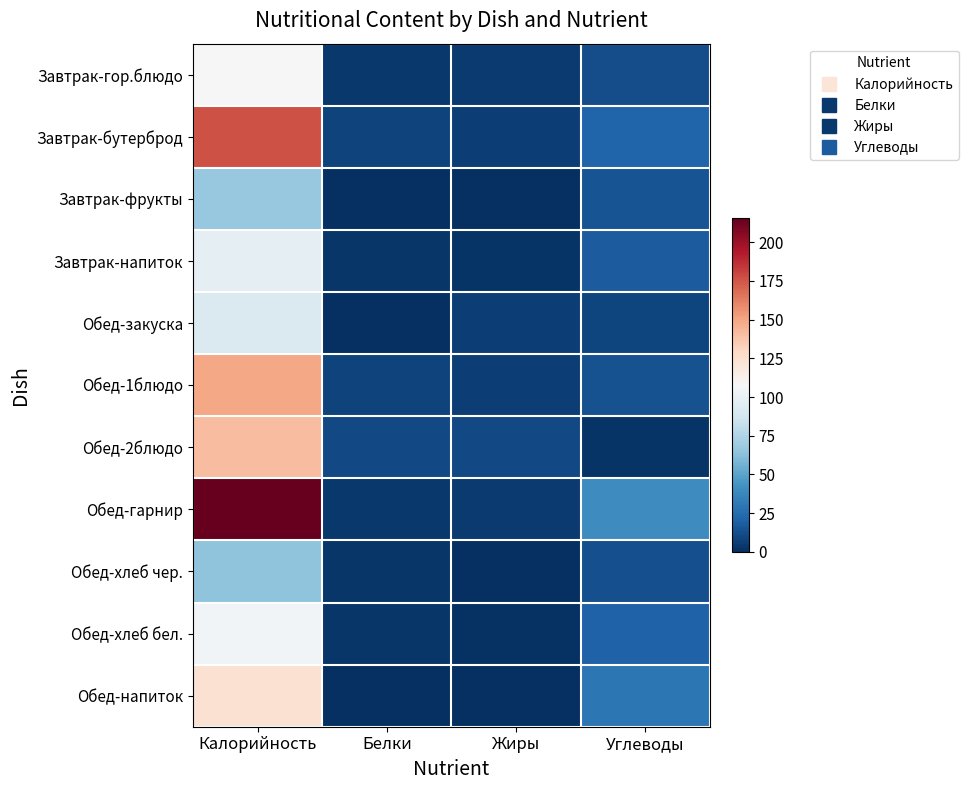

Between Углеводы and Жиры, which is larger?

Углеводы